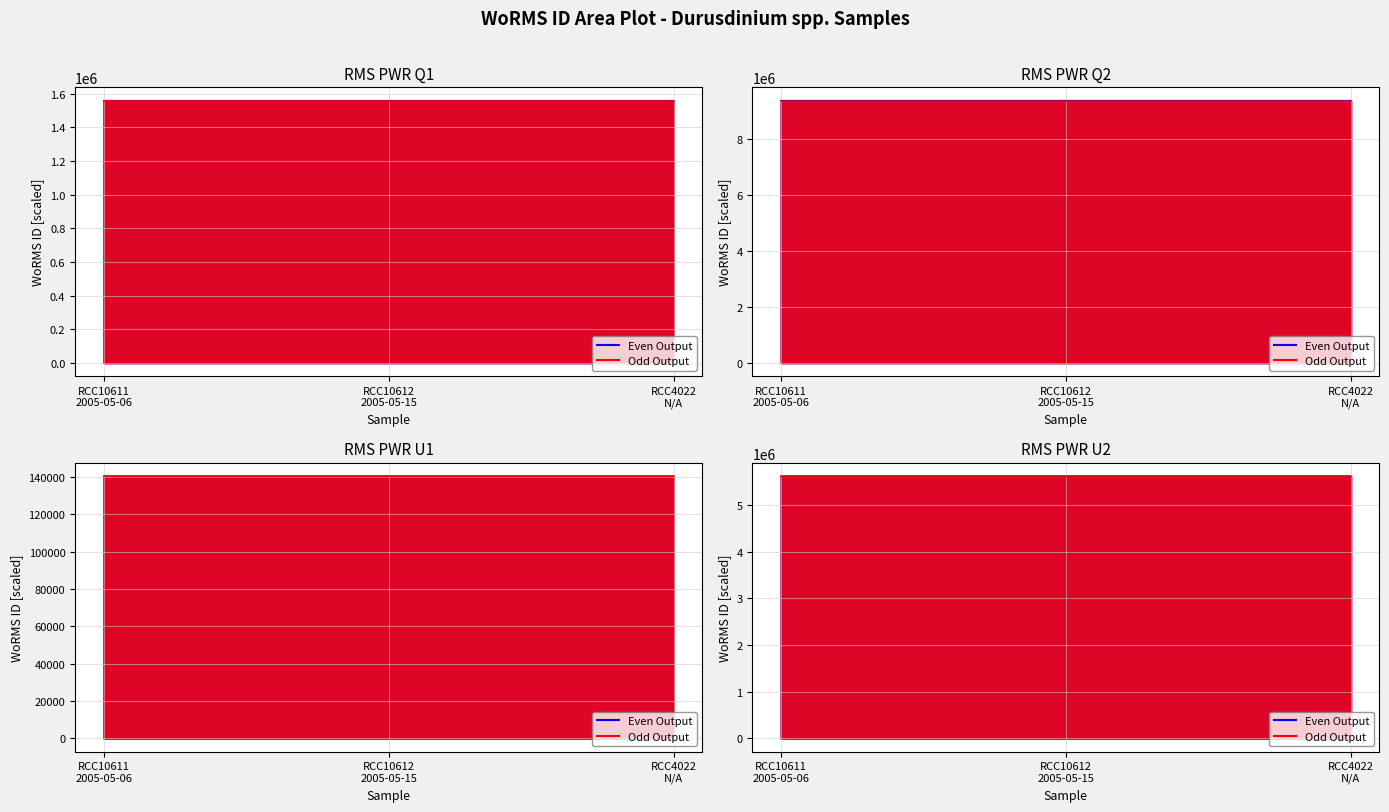

Which series has the largest range (max minus min)?

Odd Output